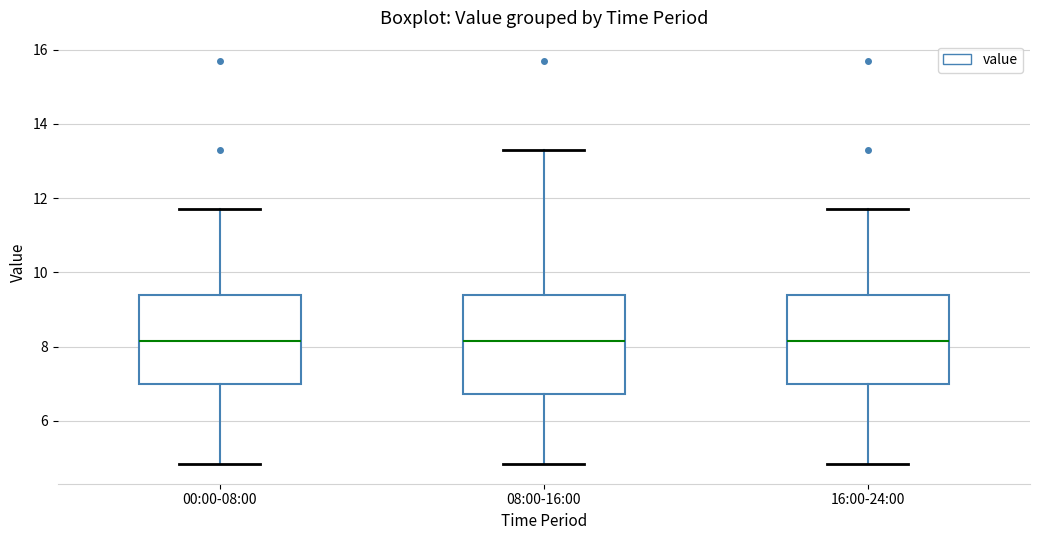

Reading left to right, transcribe this box plot: for each box, give where its median line is, the range the box spans, and where its two whiskers end, as read against the y-axis. The values are not printed on the chart, so give them approximately, as read against the axis.

00:00-08:00: median 8.2, box 7.0 to 9.4, whiskers 4.8 to 11.8
08:00-16:00: median 8.2, box 6.8 to 9.4, whiskers 4.8 to 13.4
16:00-24:00: median 8.2, box 7.0 to 9.4, whiskers 4.8 to 11.8